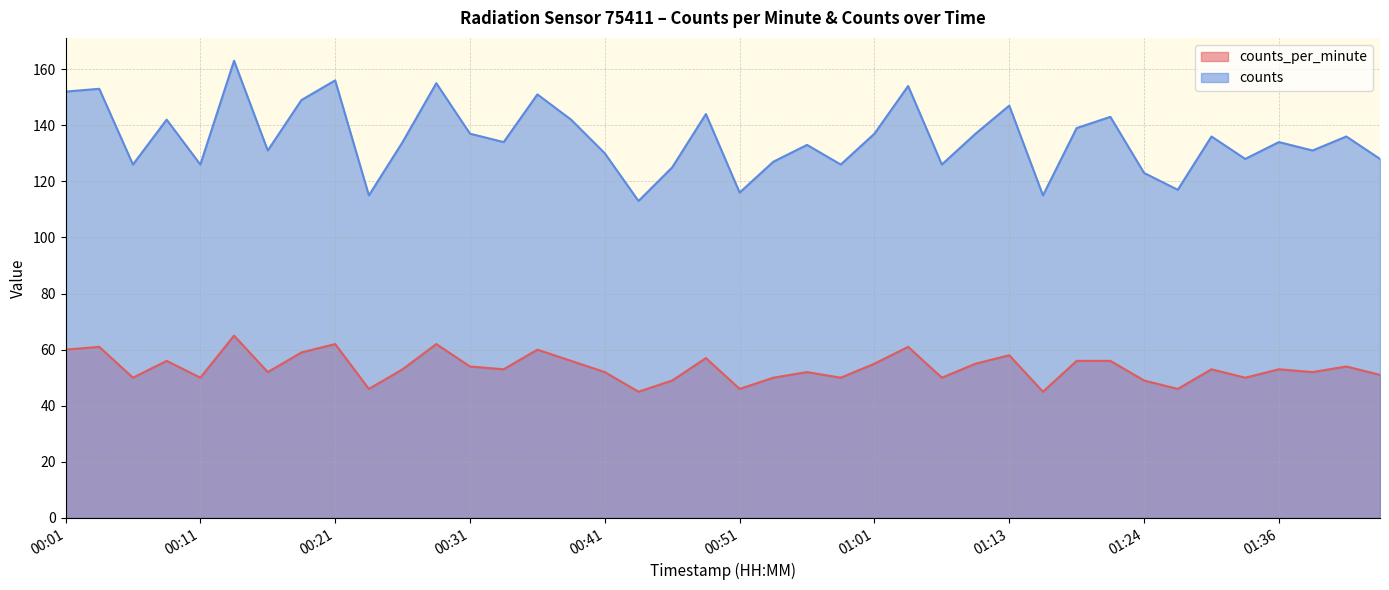

At which category does counts reach its first local peak?

00:03